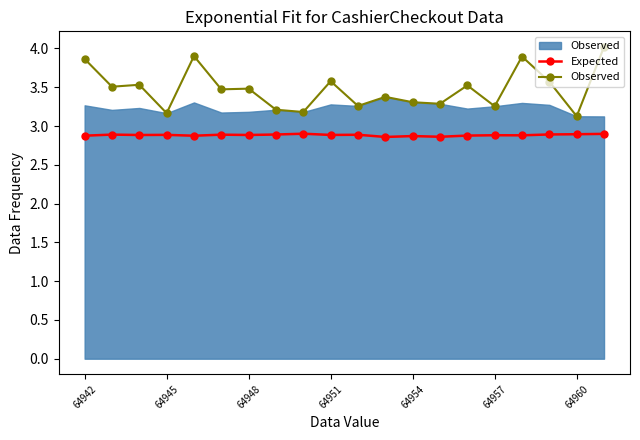

How many categories are shown in the chart?

20